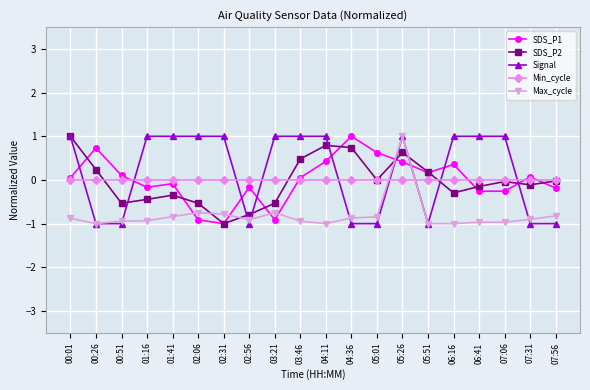

How many lines are shown in the chart?

5